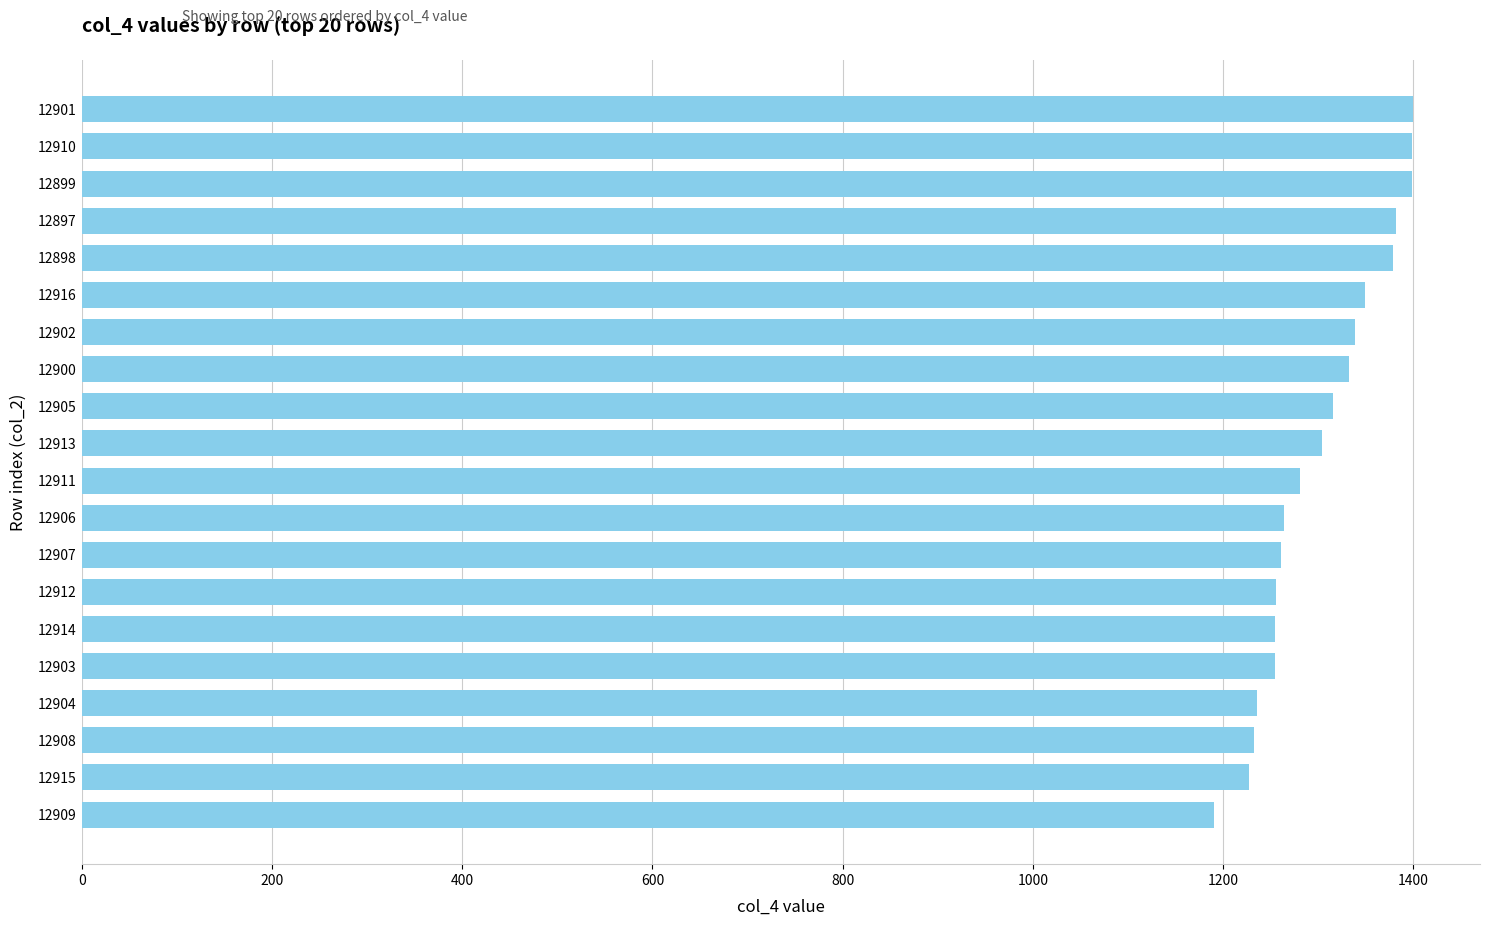

What is the sum of all values?

26055